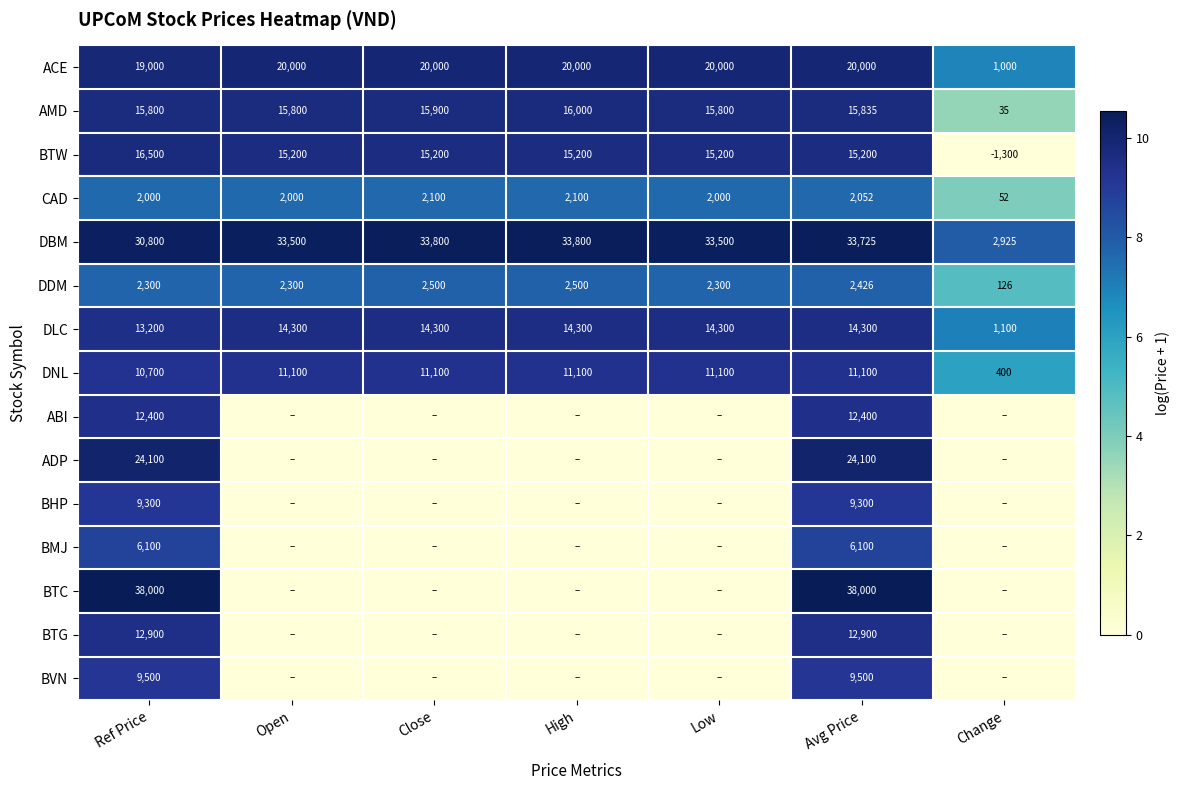

What is the sum of the DNL values at Low and Ref Price?

21800